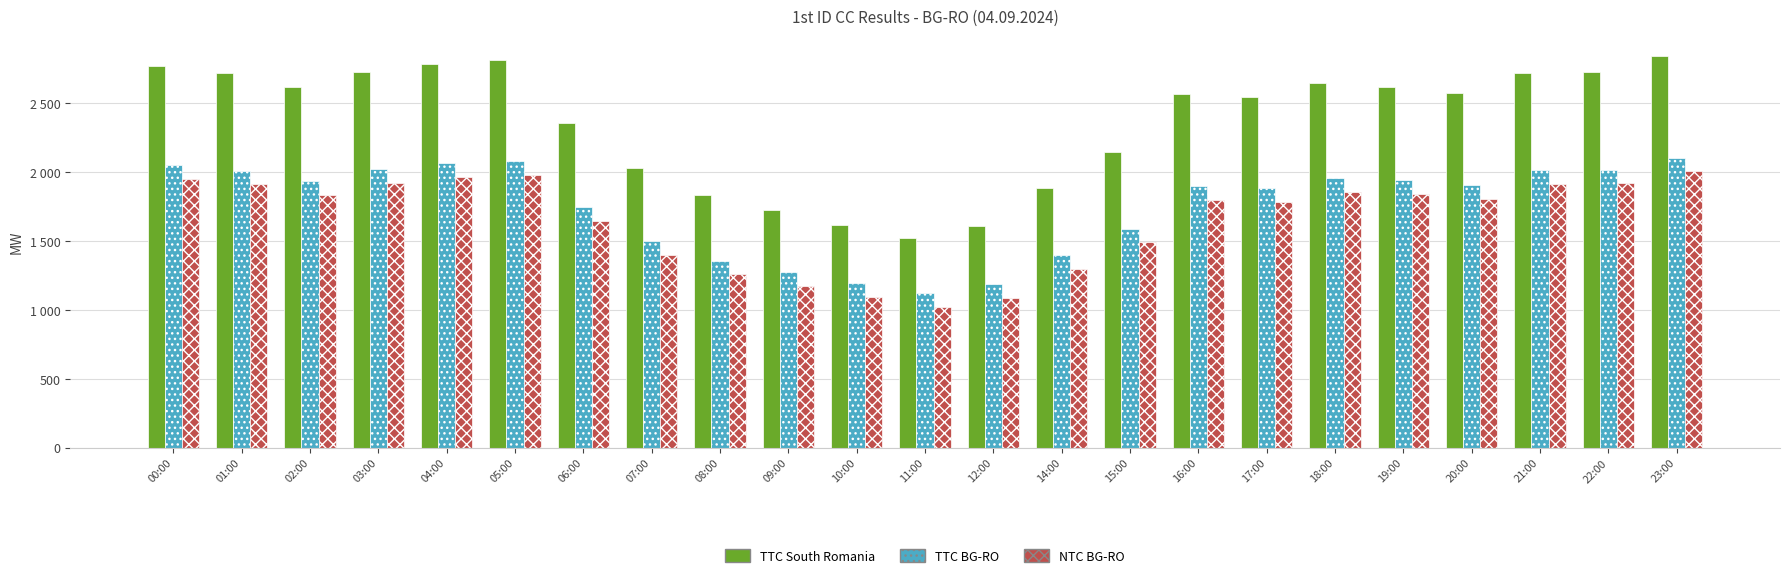

What is the difference between the maximum and minimum values in the NTC BG-RO series?

983